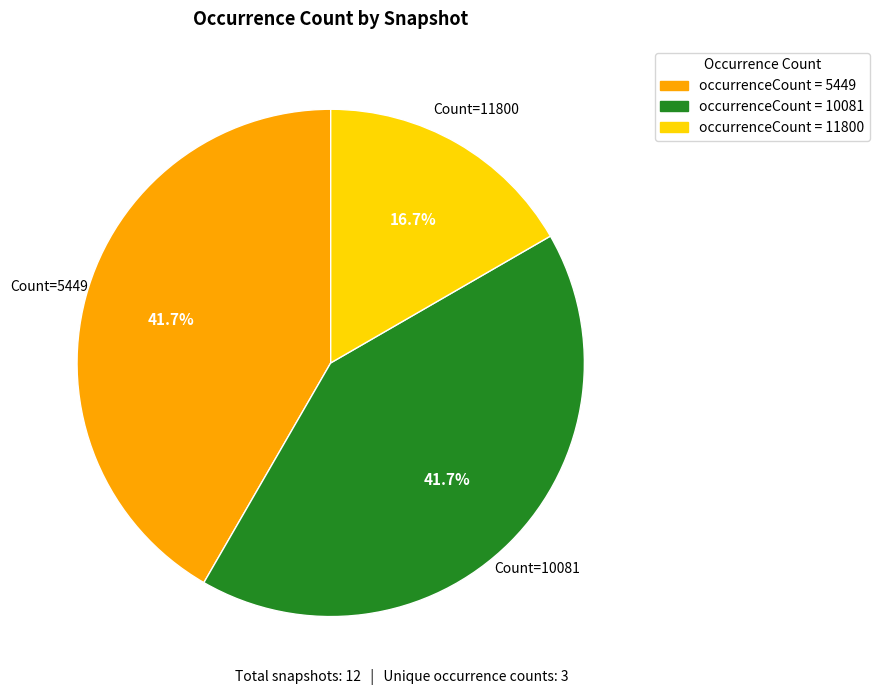

Is there a majority slice in this chart?

No